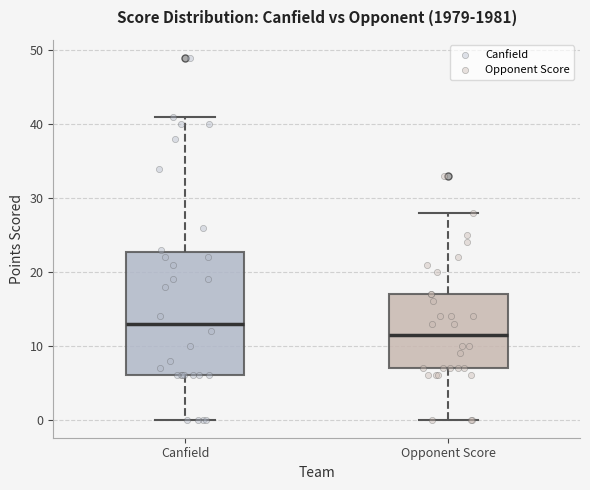

Comparing the boxes themselves (not the whiskers), which one is the tallest?

Canfield